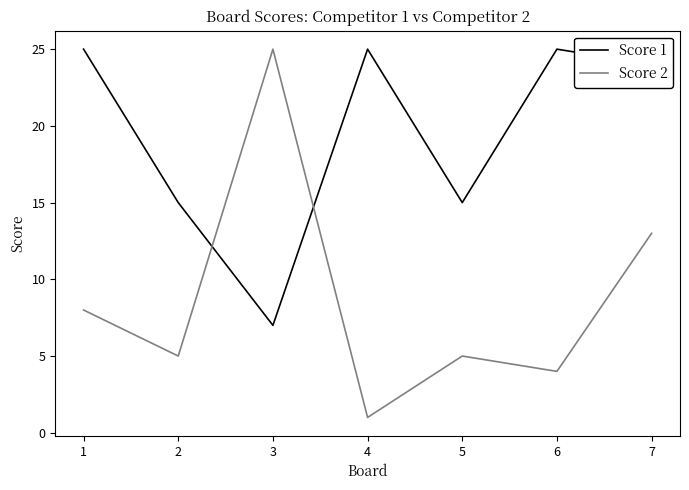

How many series are shown in this chart?

2